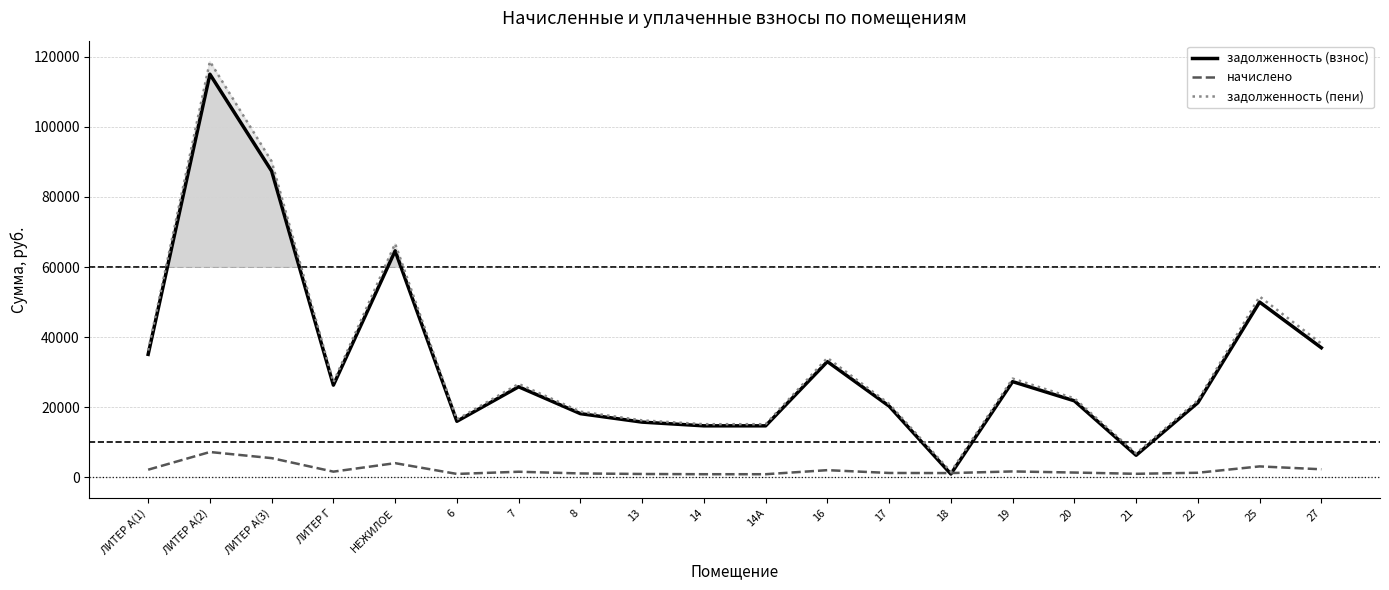

What is the value of the начислено point at the 20th from the left?

2336.2